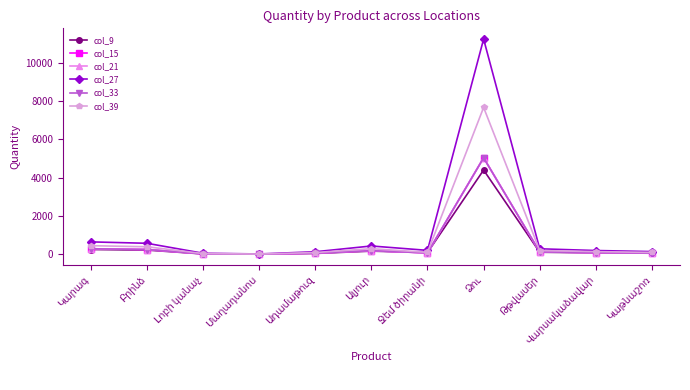

What is the sum of all col_21 values?

6207.8